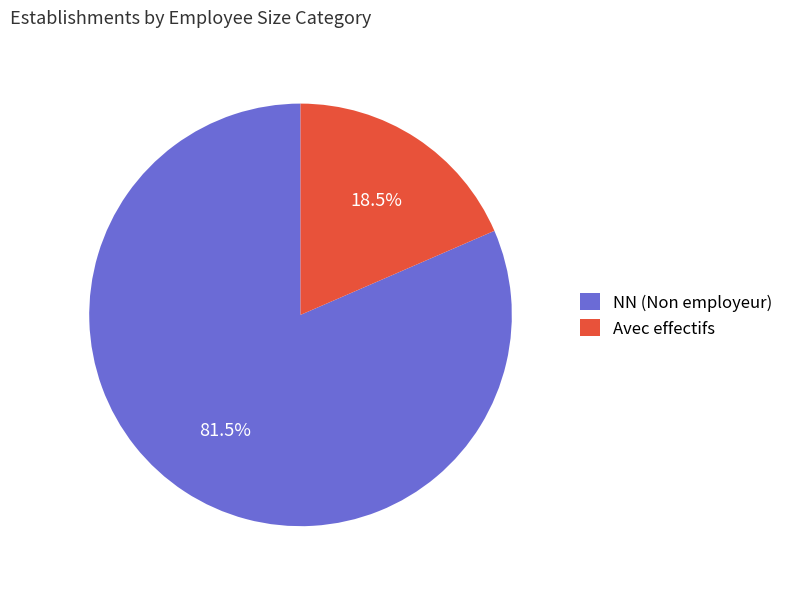

Count the number of slices in the pie.

2